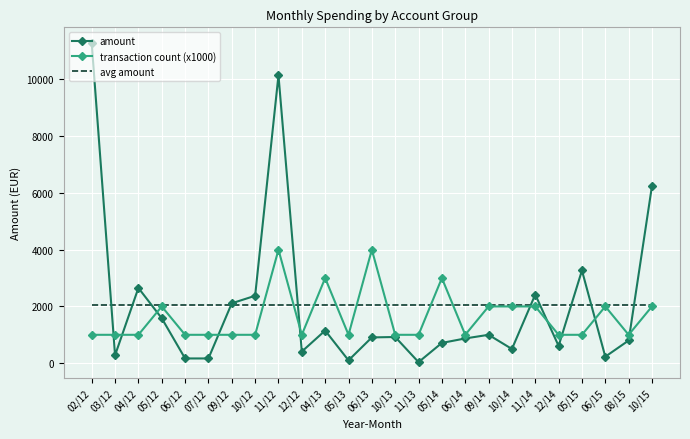

What is the difference between the highest and lowest values at 03/12?

1757.9